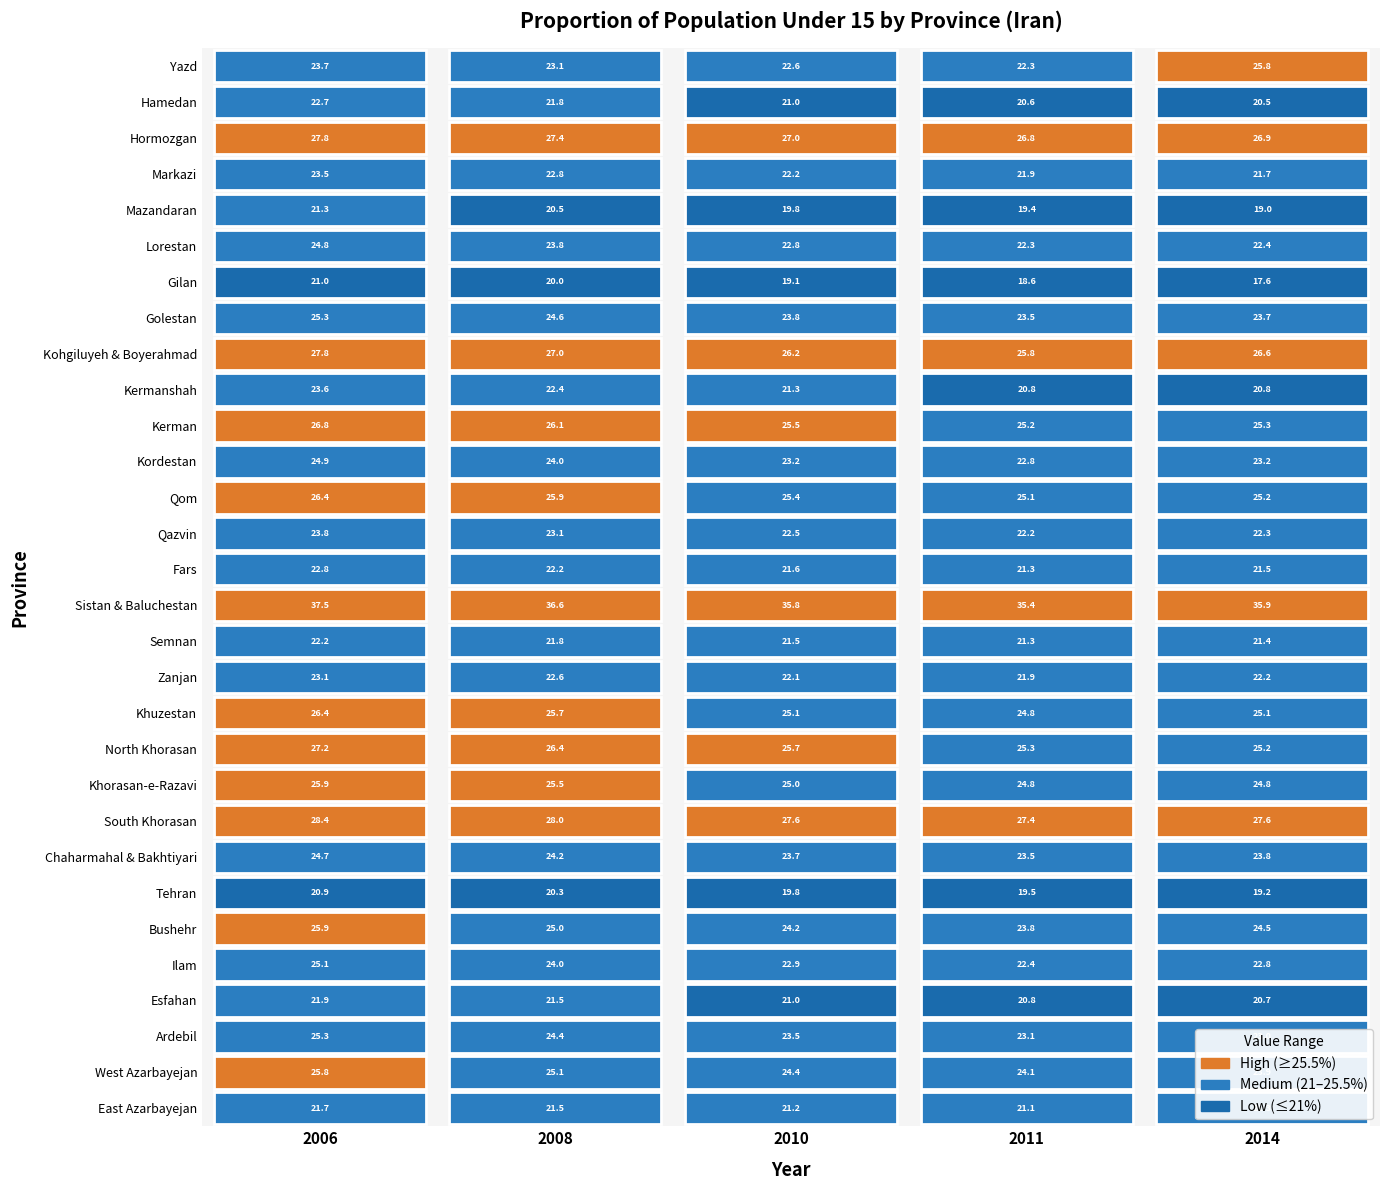

What is the average value of the 2010 series?

23.6